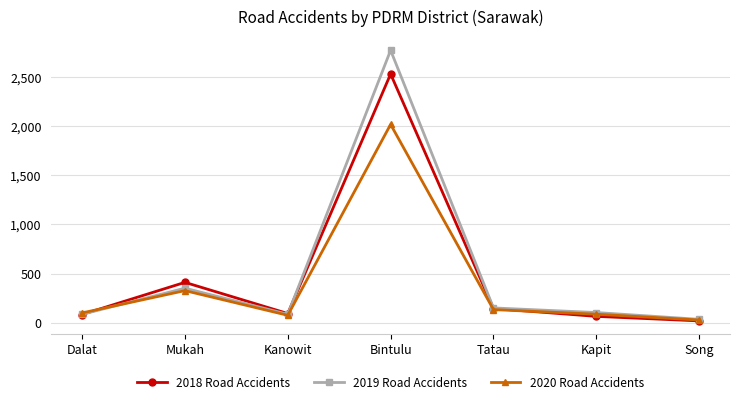

True or false: 2018 Road Accidents and 2019 Road Accidents intersect in this chart.

True